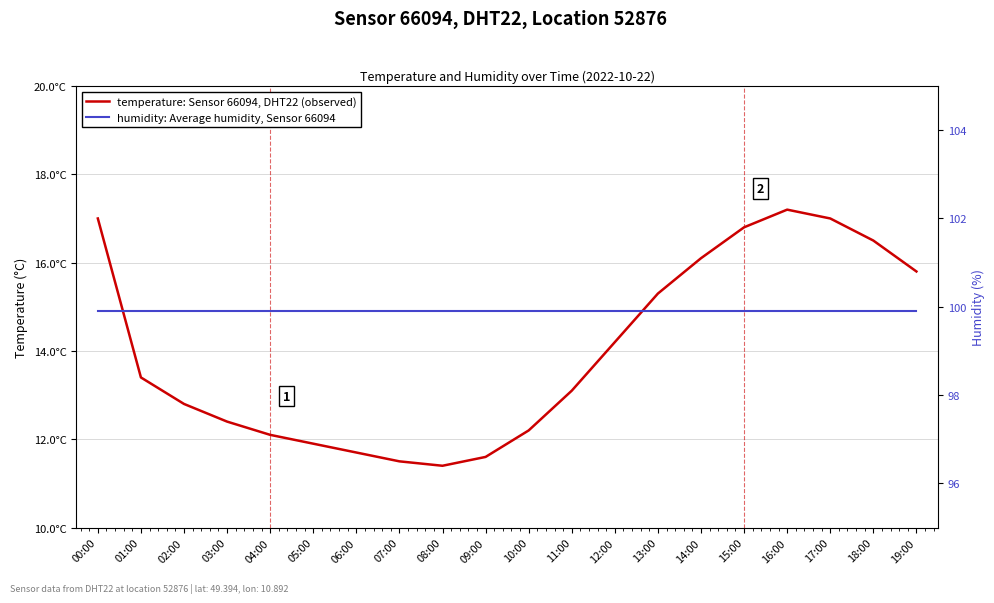

True or false: temperature: Sensor 66094, DHT22 (observed) and humidity: Average humidity, Sensor 66094 intersect in this chart.

False